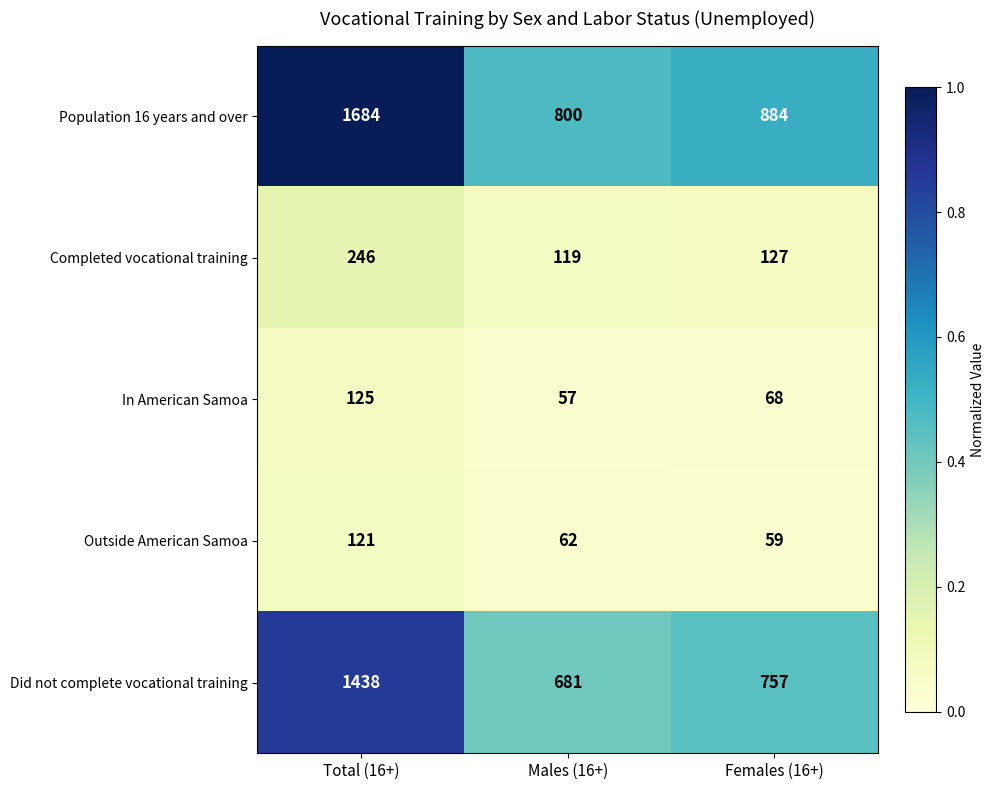

The value of Population 16 years and over at Females (16+) is 1349. True or false?

False